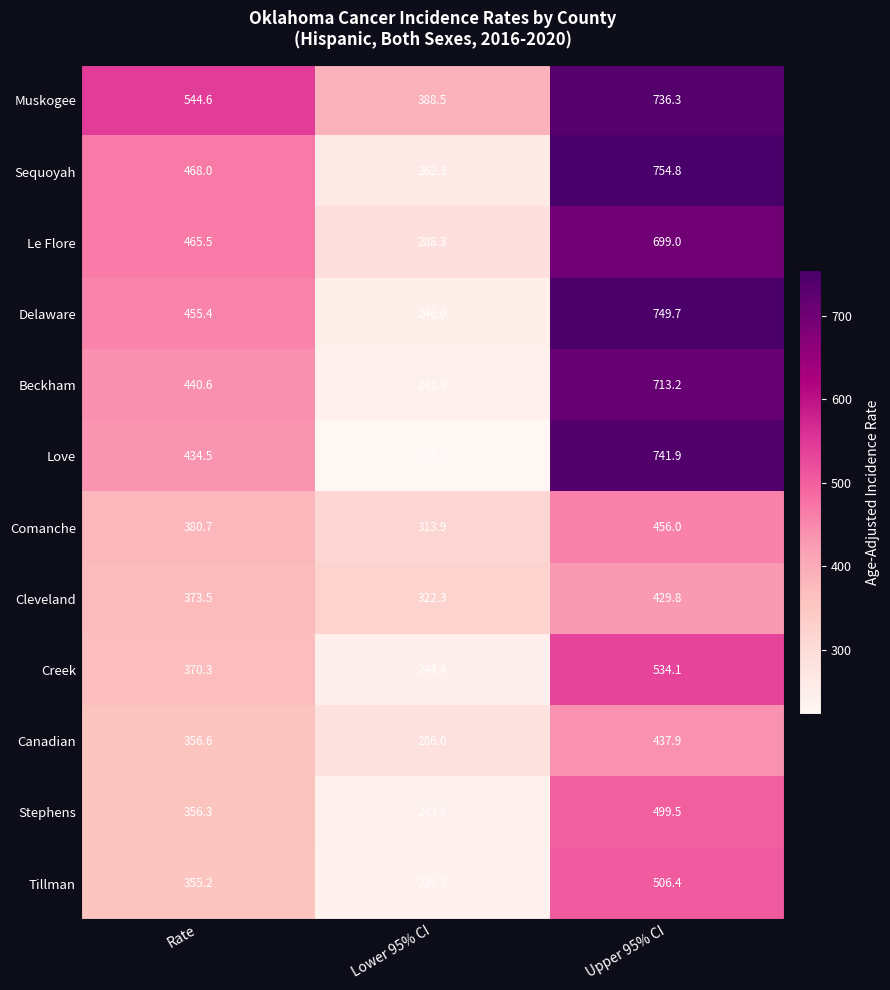

What is the sum of the Cleveland values at Lower 95% CI and Rate?

695.8